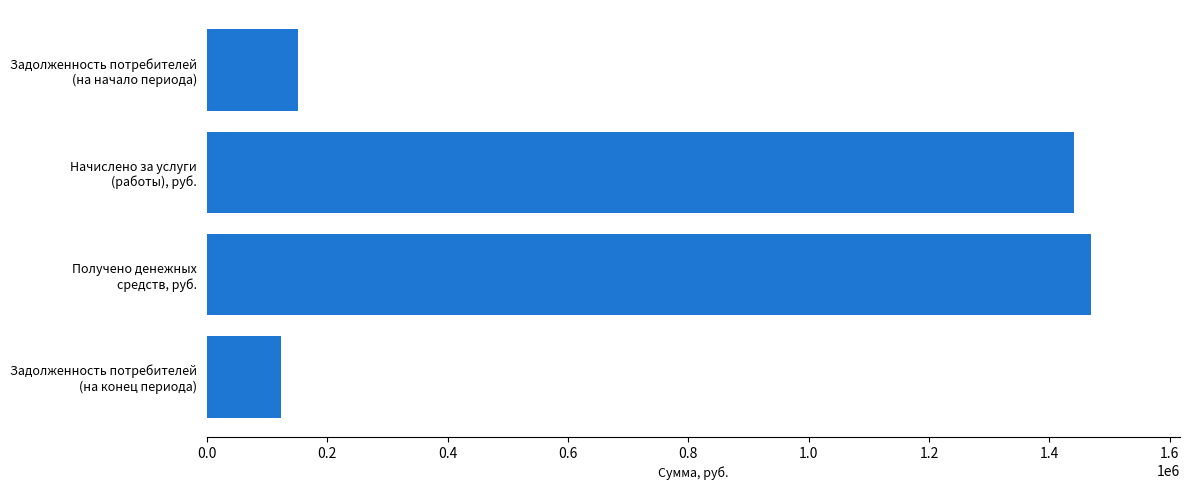

What is the minimum value shown in the chart?

124047.7